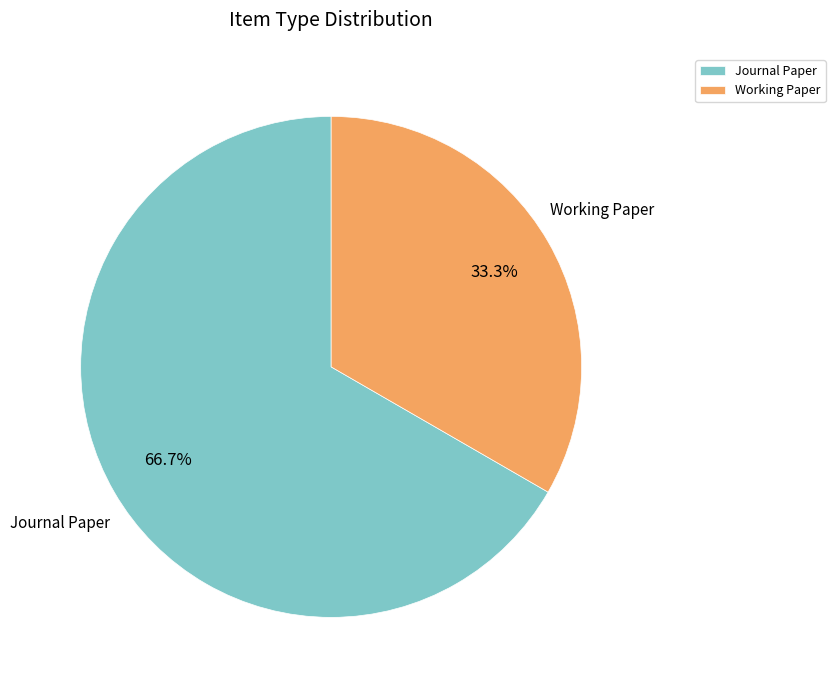

How much of the chart is everything except Working Paper?

66.7%